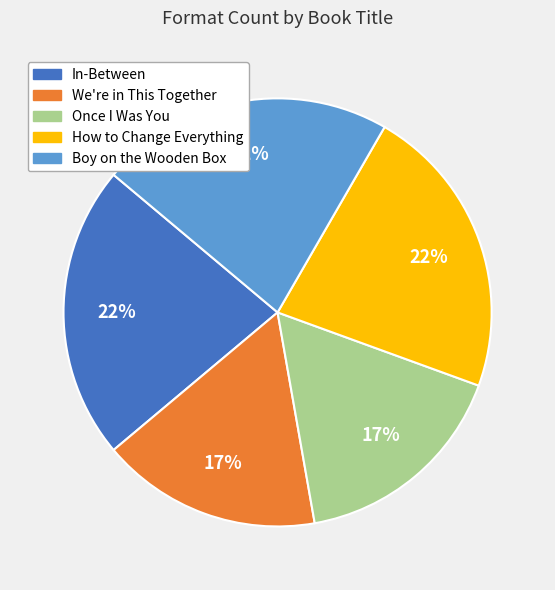

Does How to Change Everything represent more than half of the total?

No